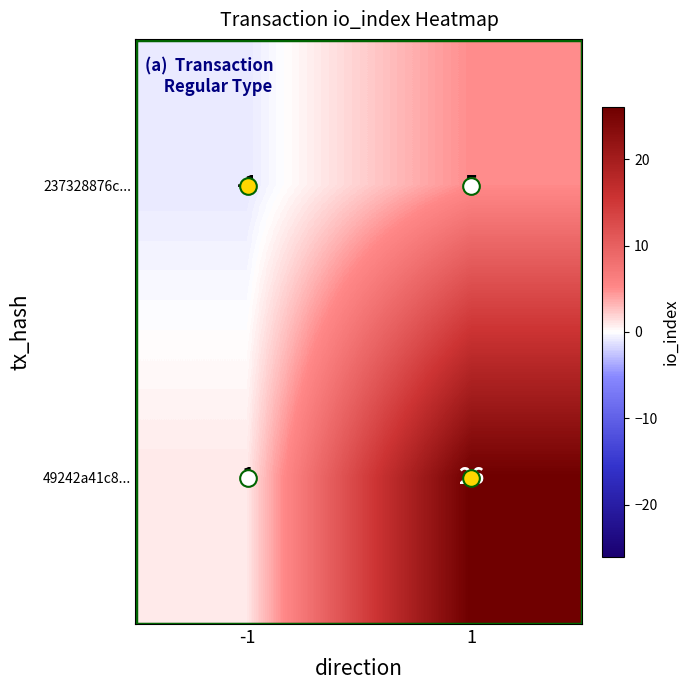

The value of 49242a41c8... at 1 is 26. True or false?

True